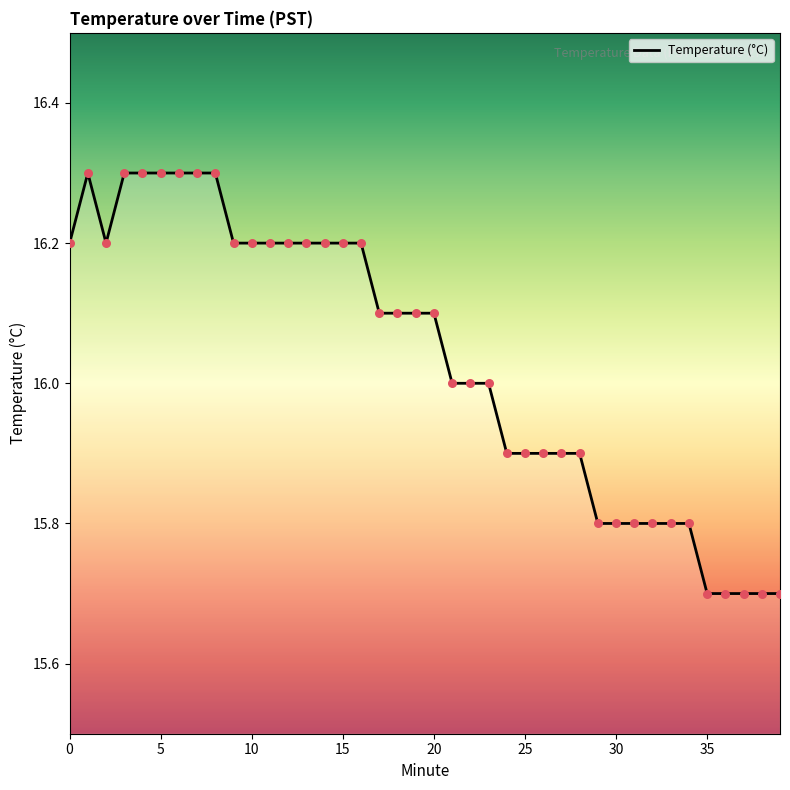

What is the maximum value shown in the chart?

16.3